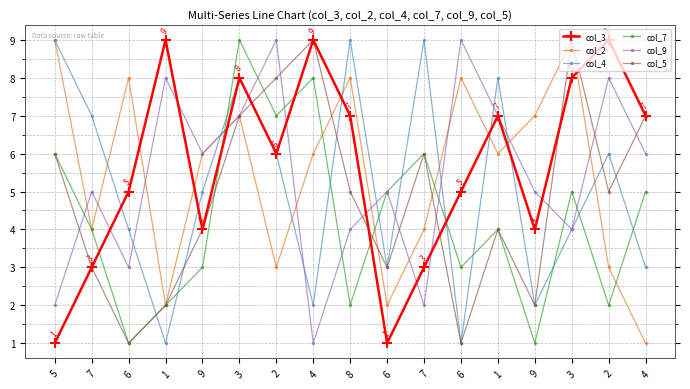

Count the number of categories in the chart.

17